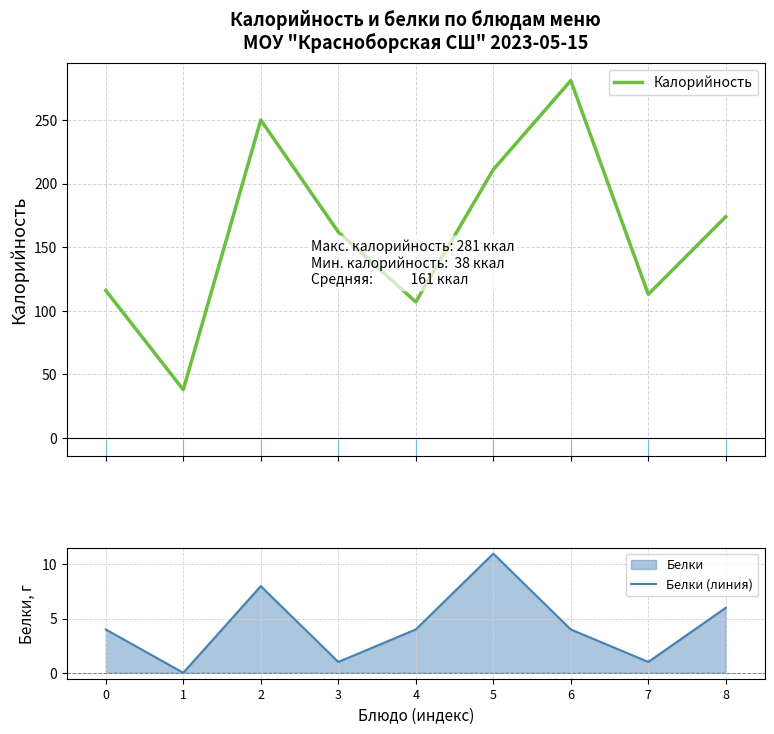

How many values in Белки (линия) are above zero?

8